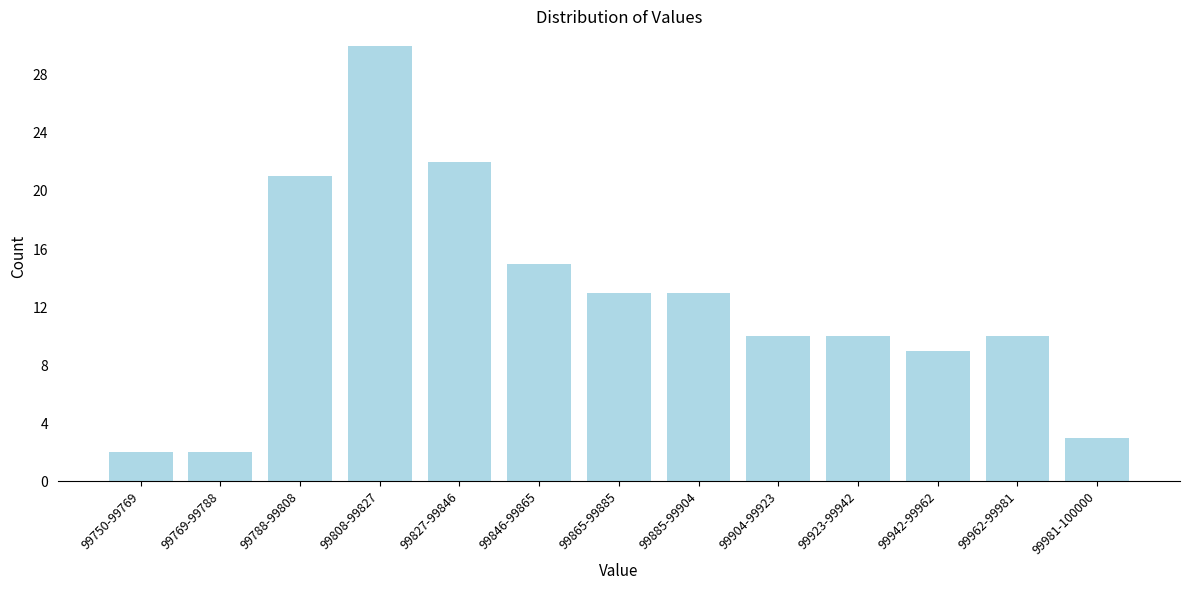

Reading left to right, extract all data points from this chart.

2	2	21	30	22	15	13	13	10	10	9	10	3